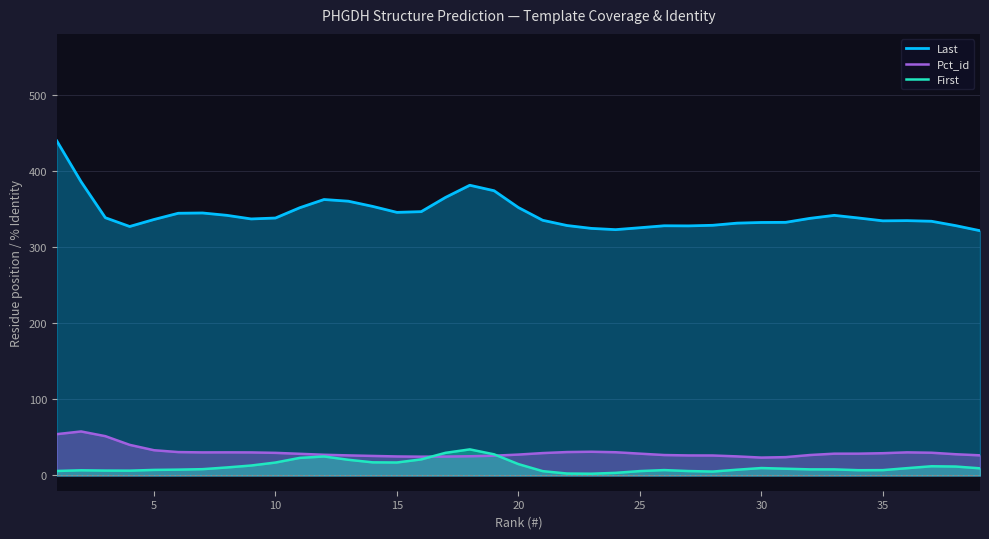

True or false: Last and First cross at least once.

False